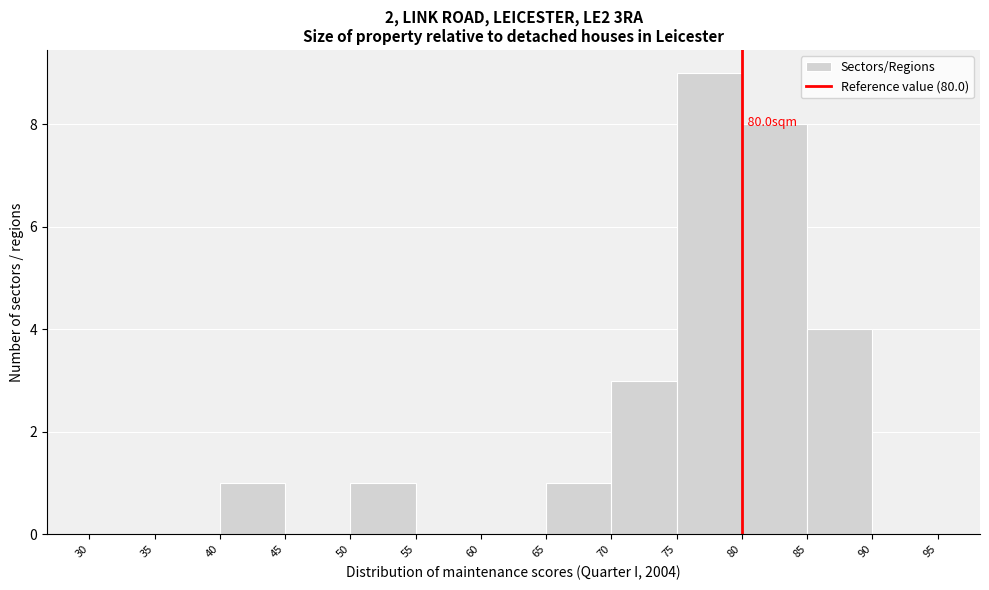

Which range on the x-axis has the tallest bar?

75 to 80